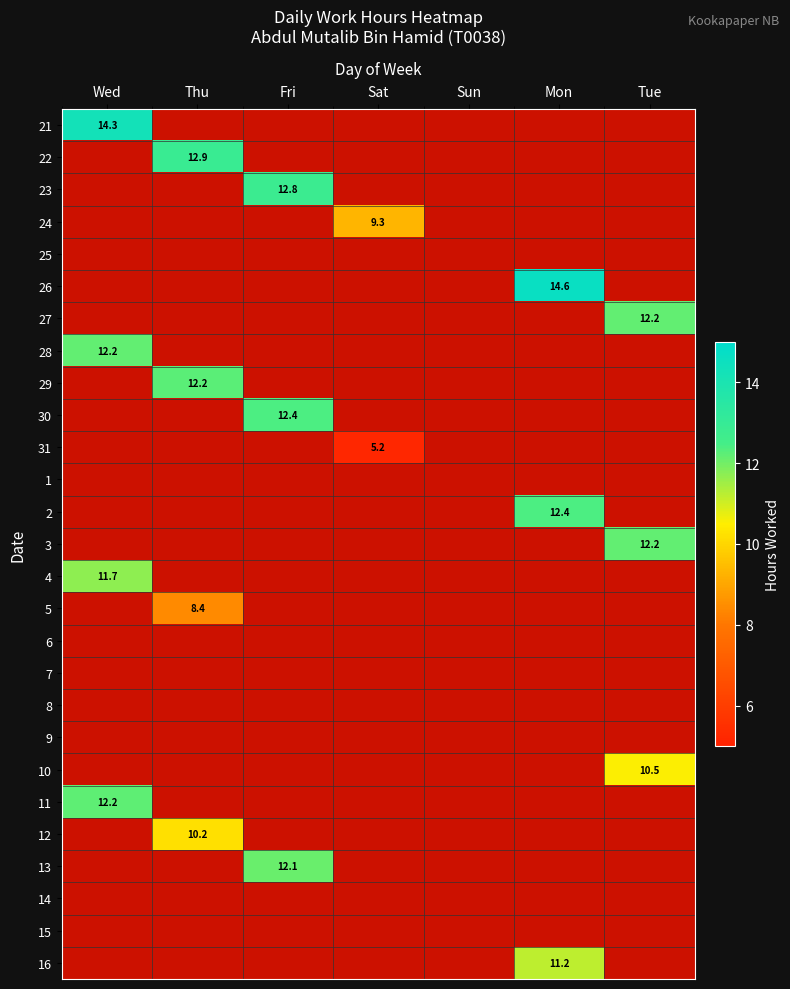

At which label does 24 reach its peak?

Sat